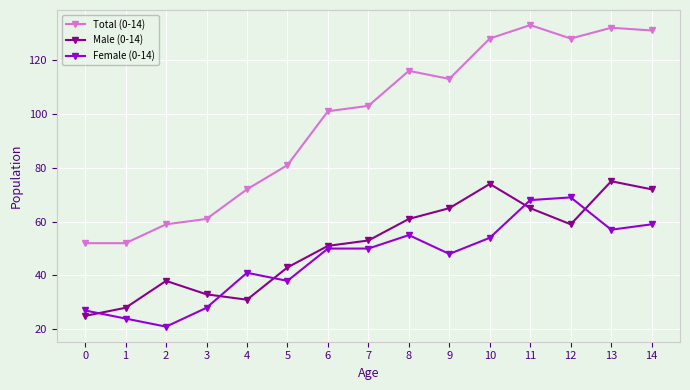

True or false: Female (0-14) has more than 2 points higher than both neighbors.

True